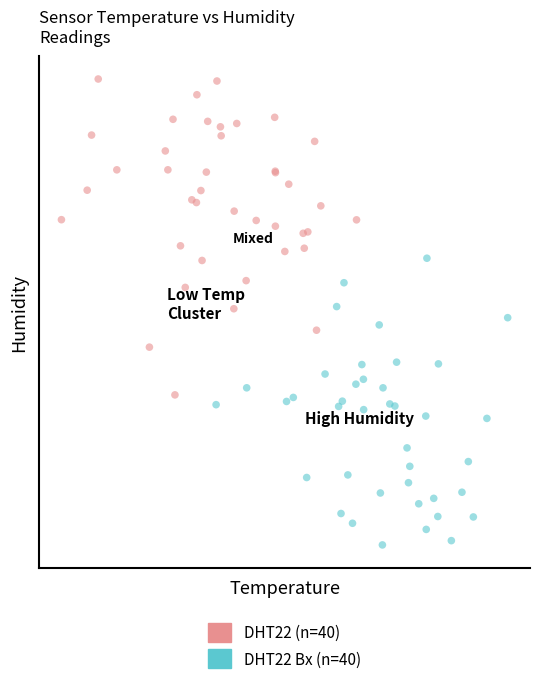

What are all the series names shown in the legend?

DHT22 (n=40), DHT22 Bx (n=40)